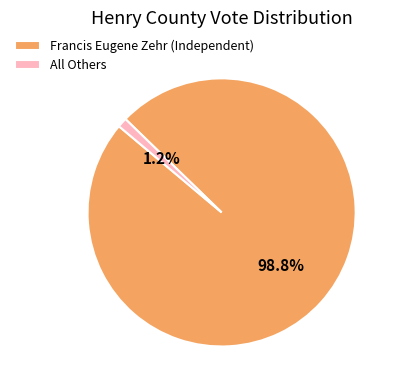

Which has a higher value, Francis Eugene Zehr (Independent) or All Others?

Francis Eugene Zehr (Independent)